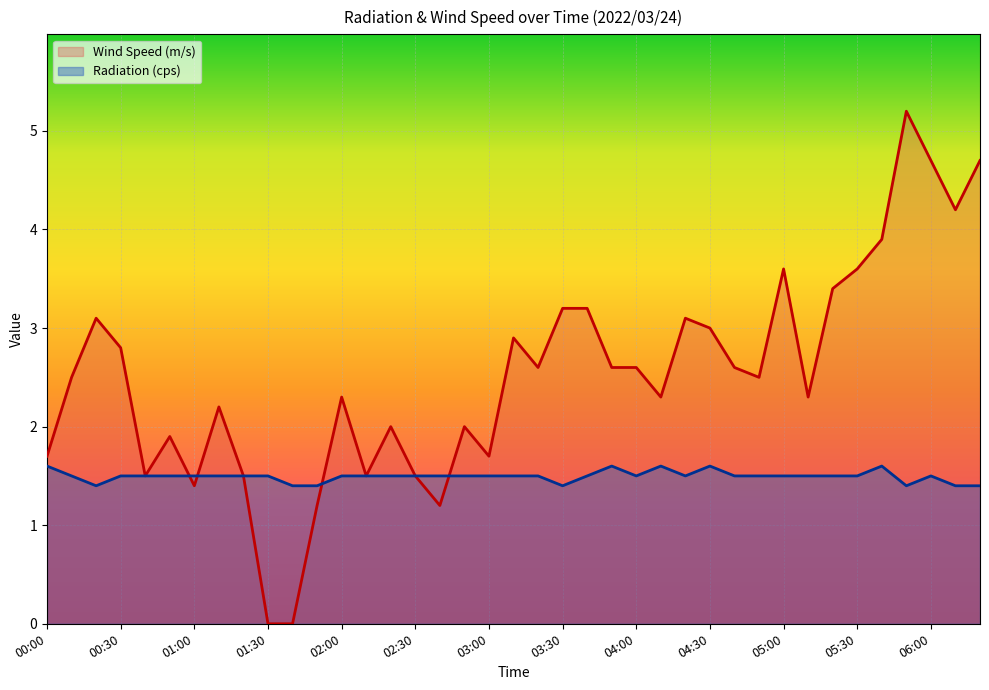

What is the difference between the Radiation (cps) values at 01:40 and 03:00?

0.1